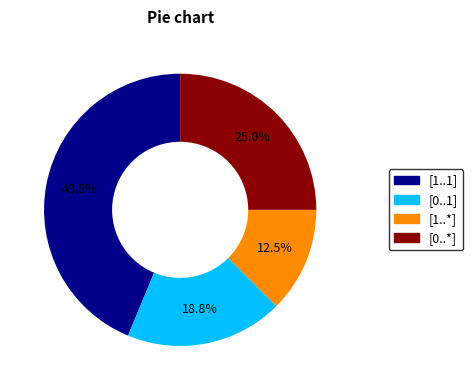

What is the total percentage of [0..1] and [1..1]?

62.5%